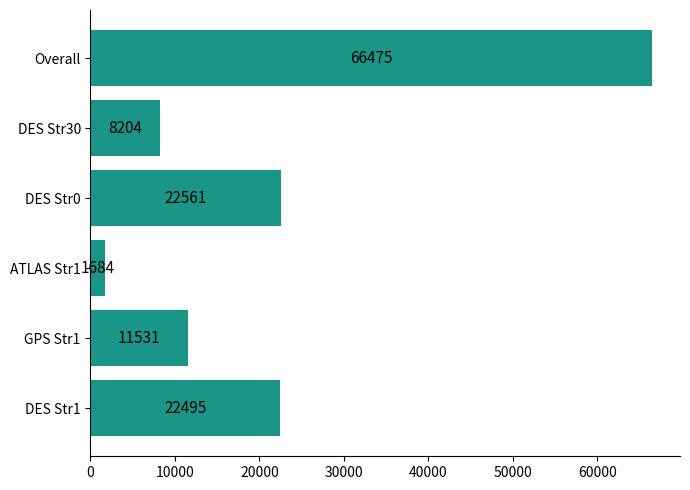

Rank the categories by value from highest to lowest.

Overall, DES Str0, DES Str1, GPS Str1, DES Str30, ATLAS Str1